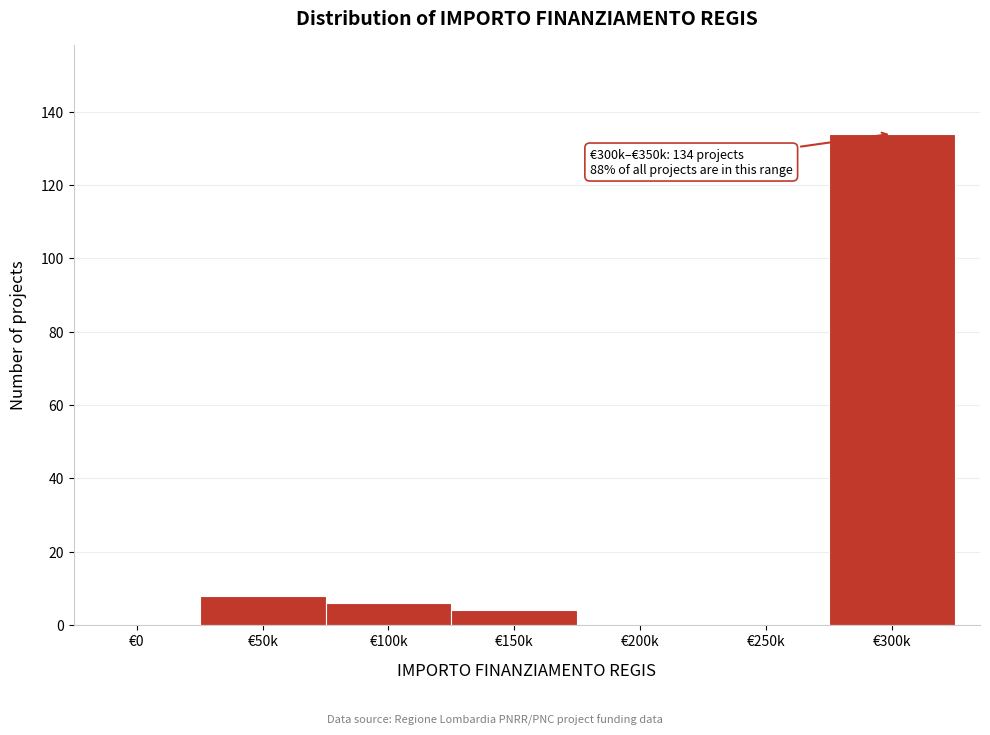

Reading left to right, transcribe all the data shown in this chart.

€0=0	€50k=8	€100k=6	€150k=4	€200k=0	€250k=0	€300k=134